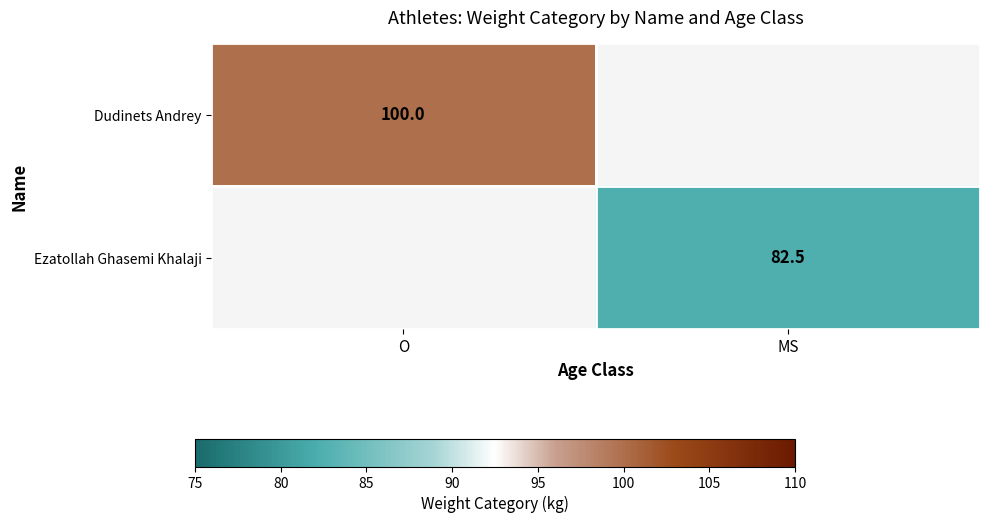

The value of Ezatollah Ghasemi Khalaji at MS is 114.4. True or false?

False